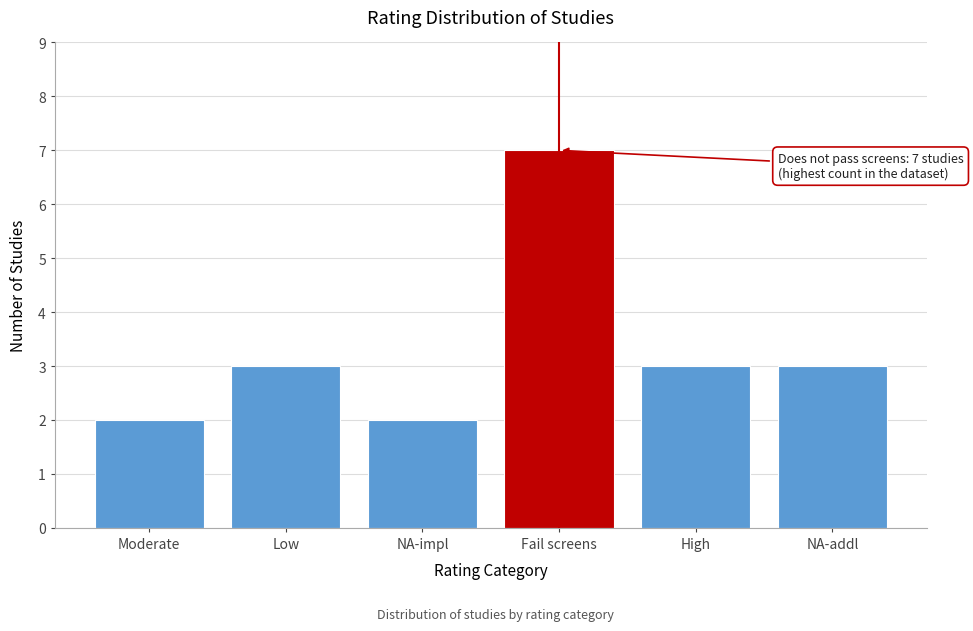

Reading left to right, transcribe all the data shown in this chart.

Moderate=2	Low=3	NA-impl=2	Fail screens=7	High=3	NA-addl=3